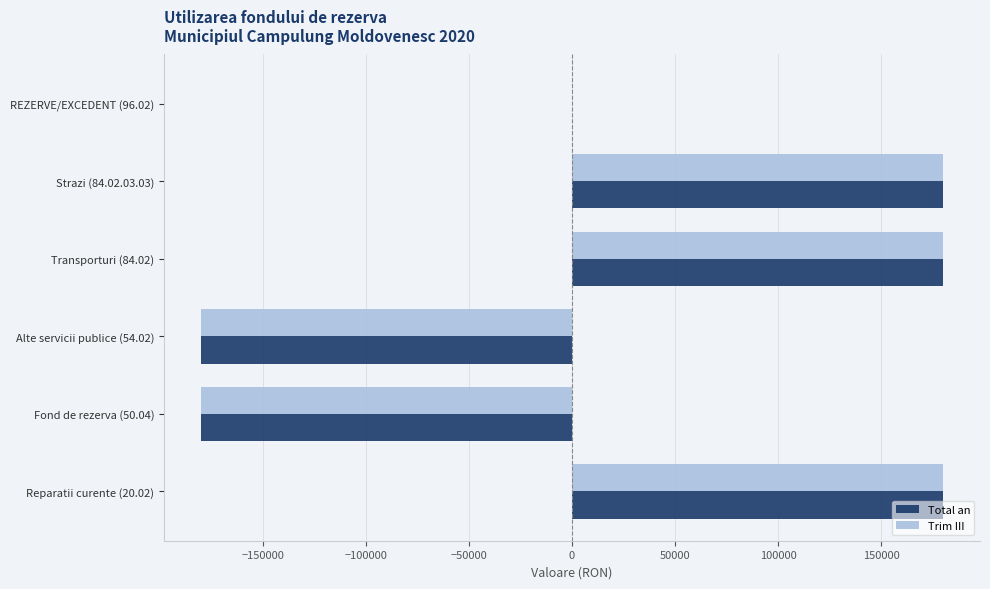

What is the sum of all Total an values?

180000